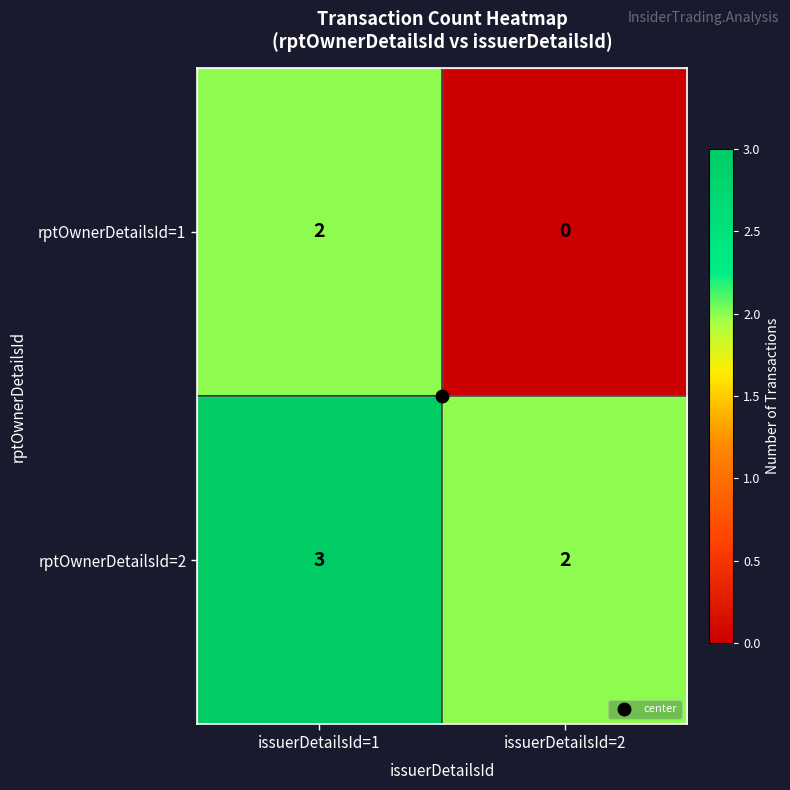

Which series has the largest range (max minus min)?

rptOwnerDetailsId=1